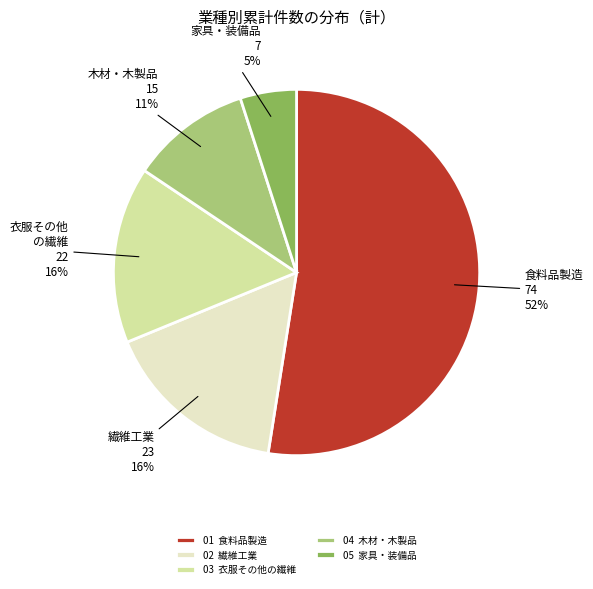

What percentage is the 03 衣服その他の繊維 slice, to the nearest percent?

16%